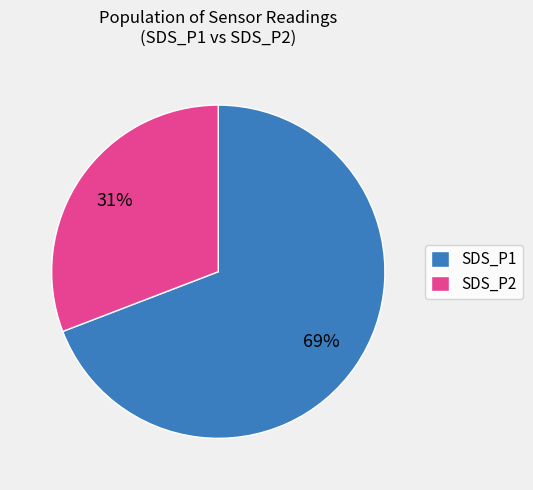

How many slices are in this pie chart?

2